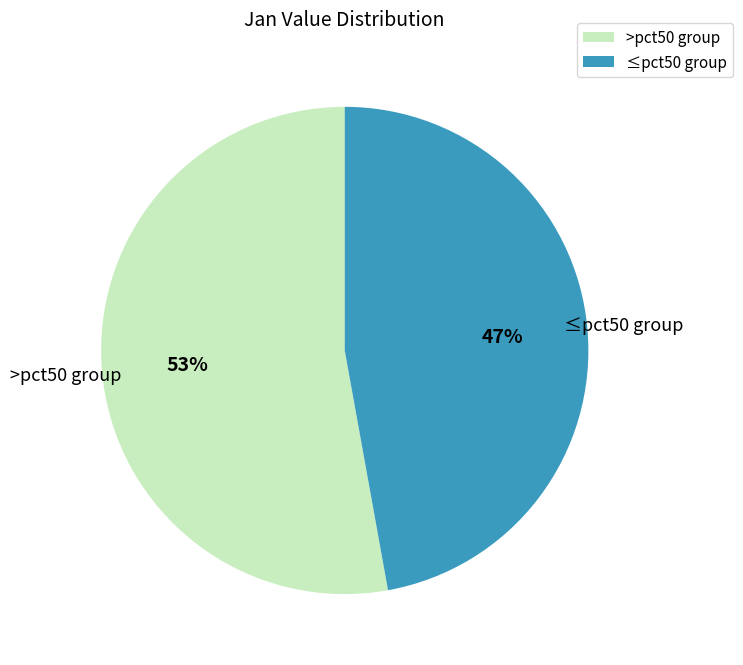

Do ≤pct50 group and >pct50 group together represent more than half of the pie?

Yes